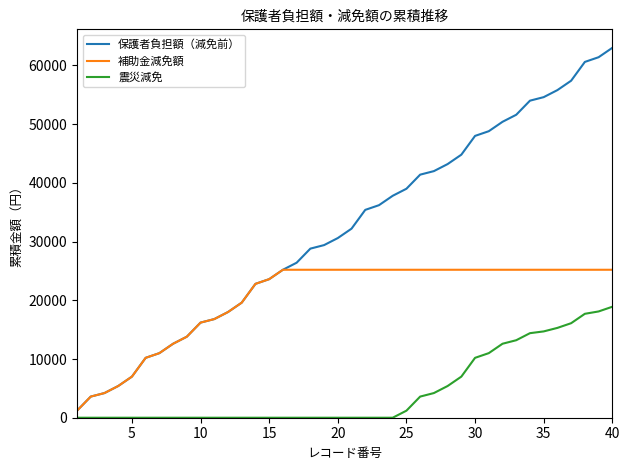

List the series in order of their peak value, lowest first.

震災減免, 補助金減免額, 保護者負担額（減免前）